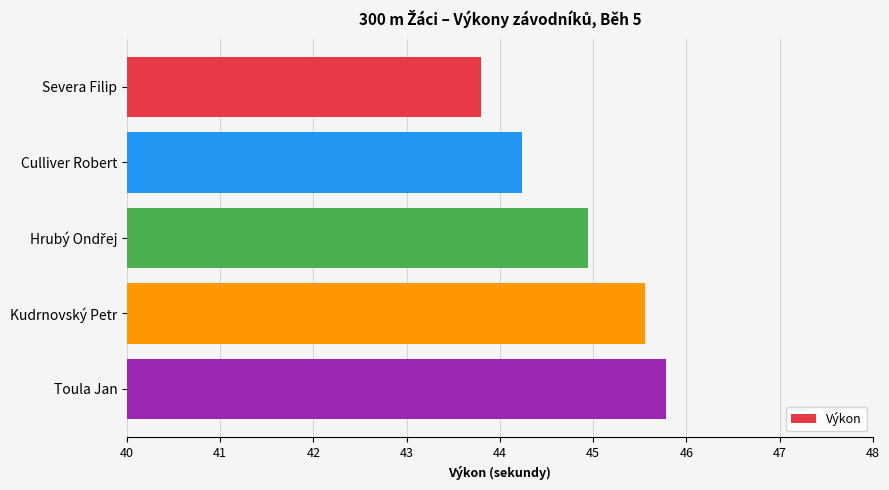

What is the minimum value shown in the chart?

43.8